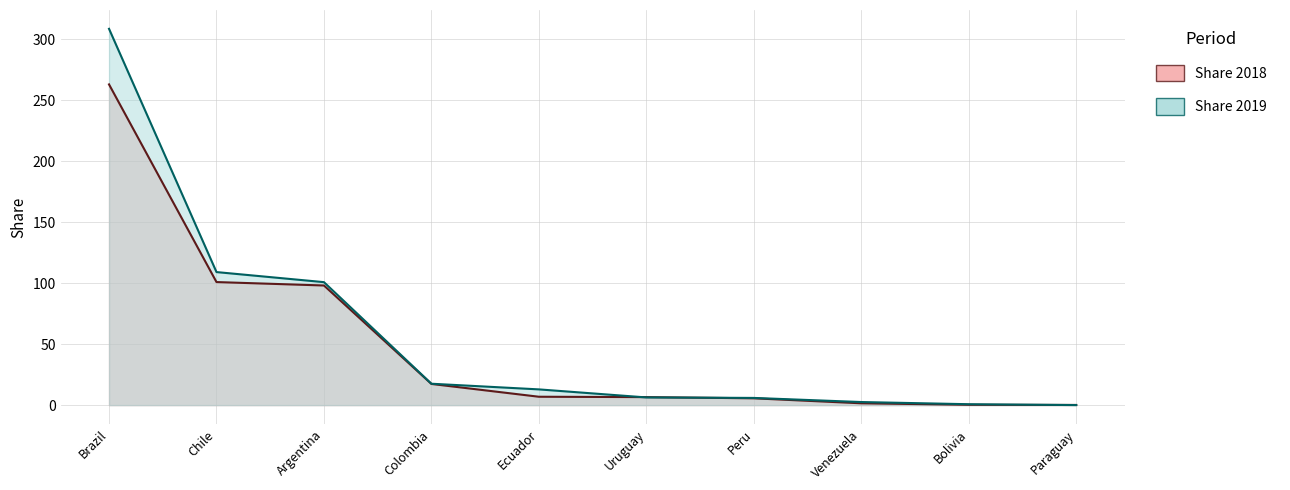

What is the total value across all series at Colombia?

34.9